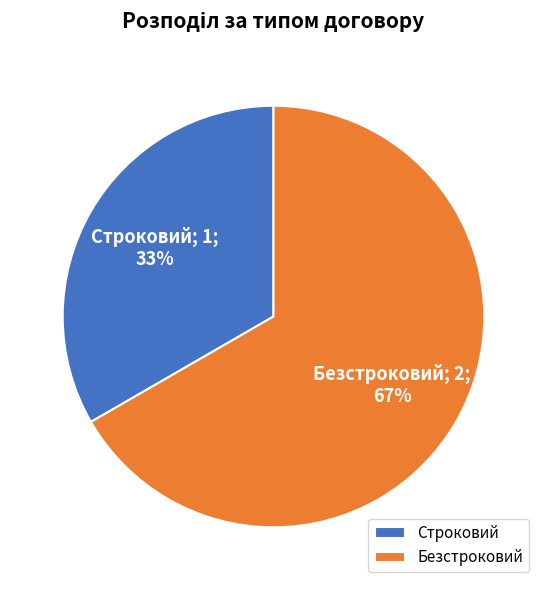

Combined, do Безстроковий and Строковий account for over 50%?

Yes